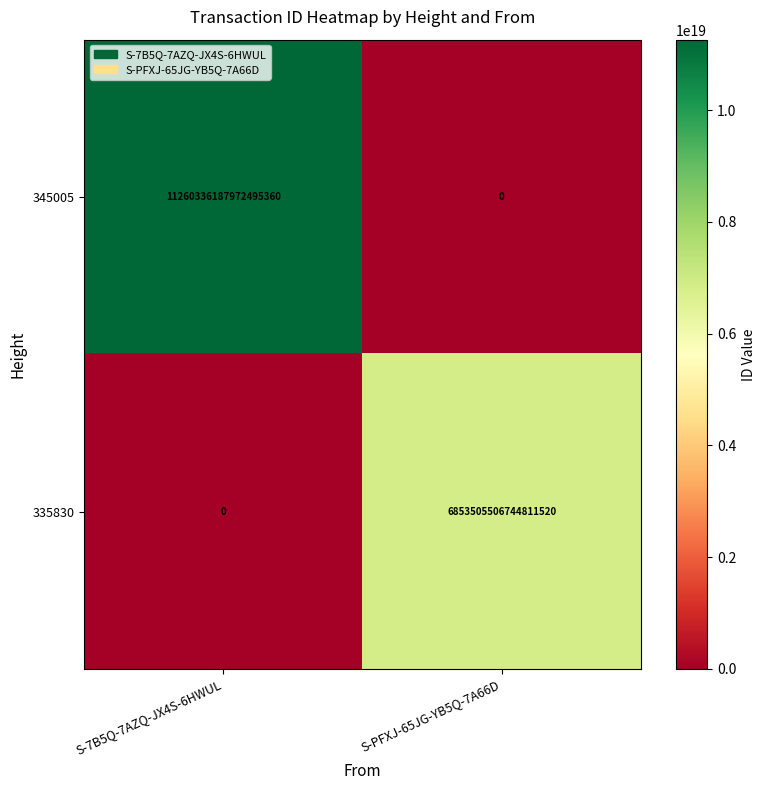

List the series in order of their overall mean, highest first.

345005, 335830